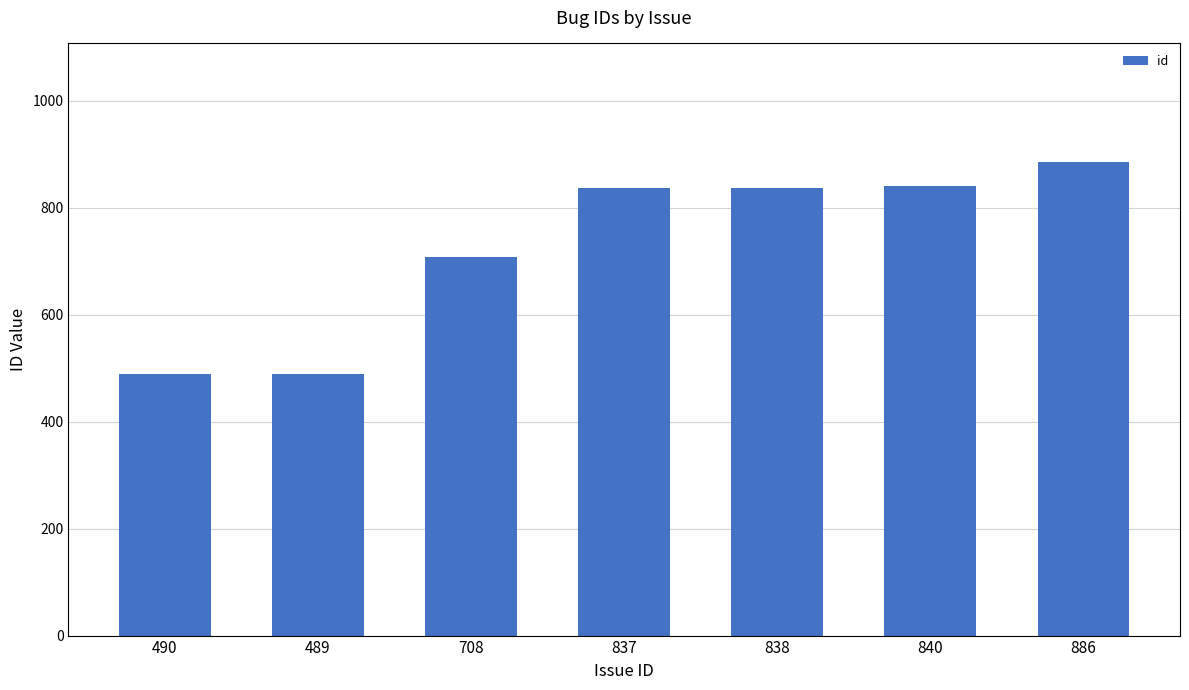

What is the label of the 4th bar from the right?

837